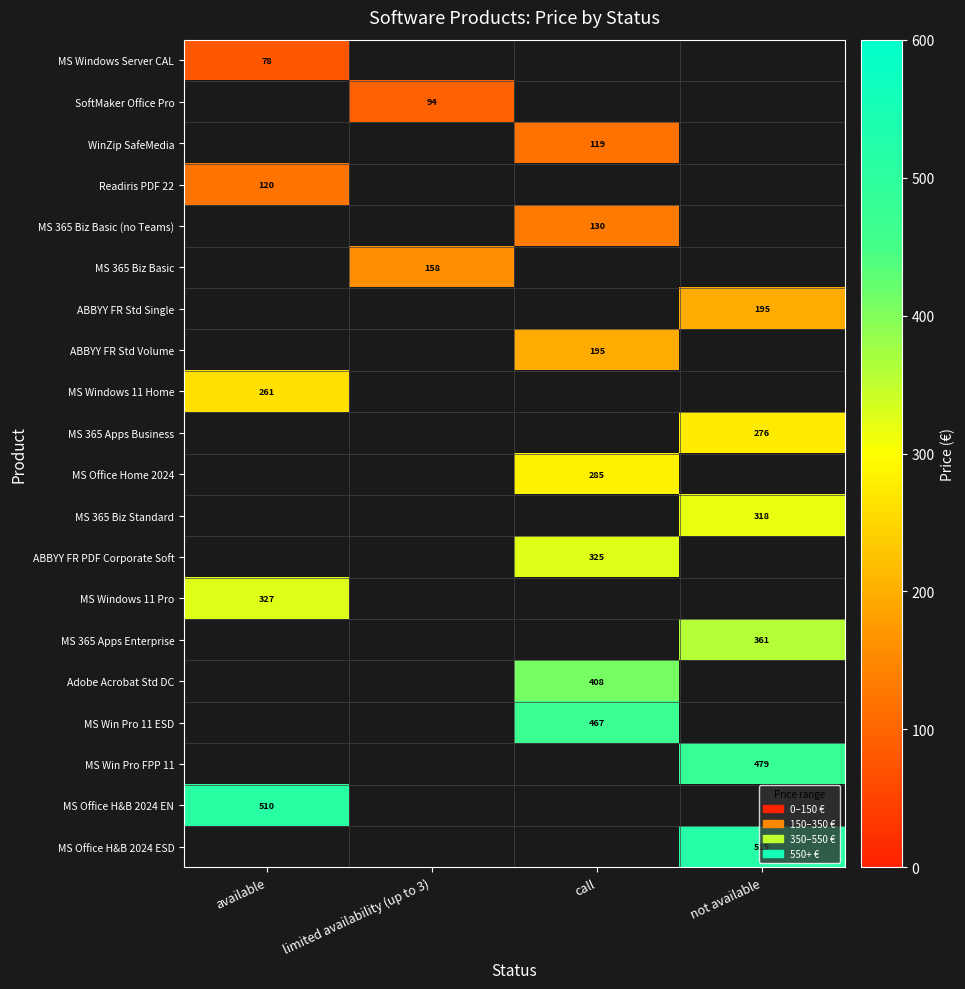

True or false: WinZip SafeMedia has a value of 62 at call.

False